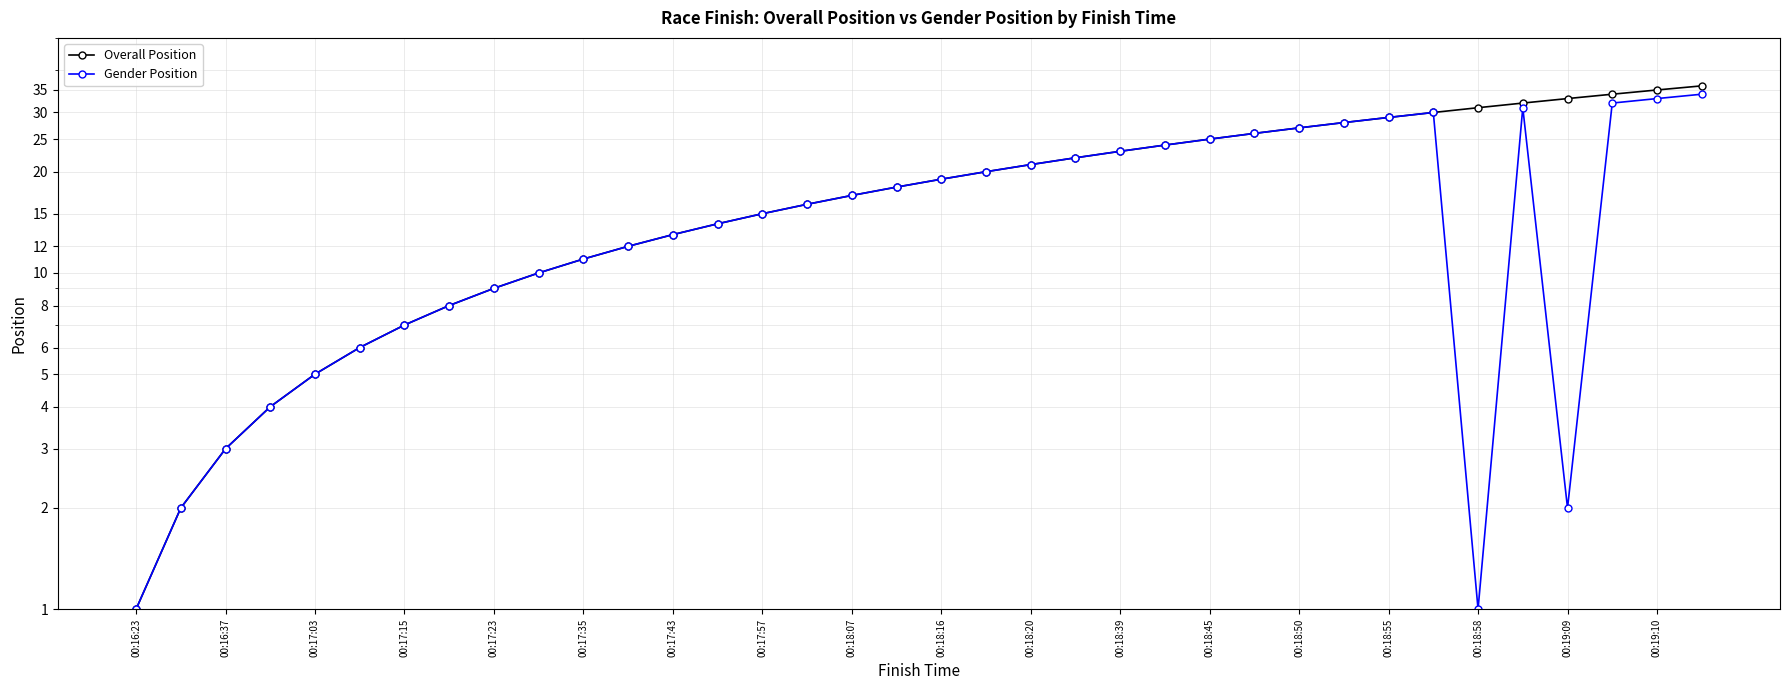

At 00:19:10, list the series in order from smallest to largest.

Gender Position, Overall Position